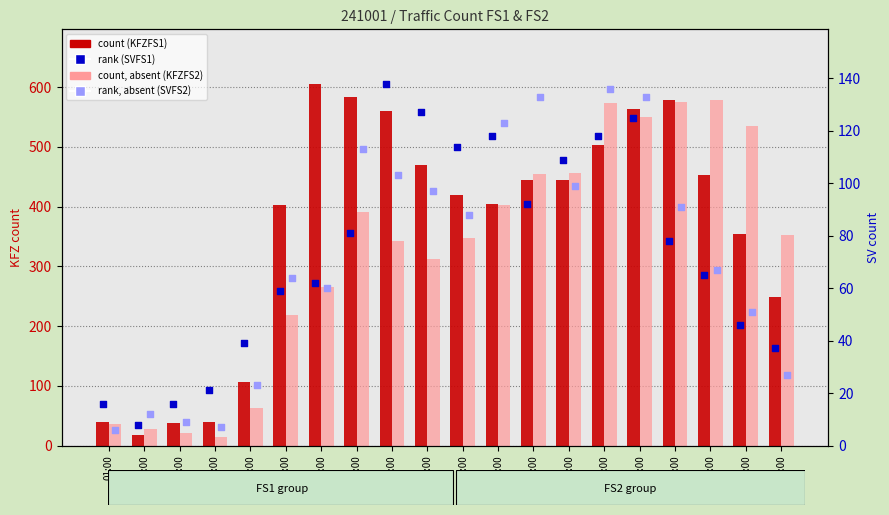

Which series has the largest total across all categories?

KFZFS1 (count)